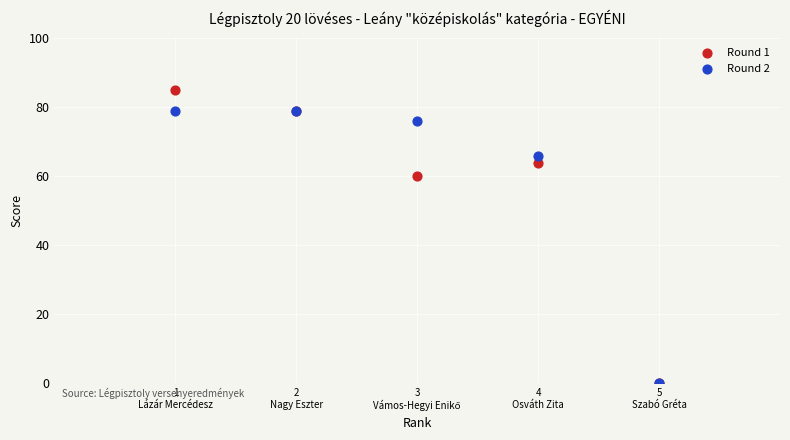

Across all series, what Y value is closest to 42?

60